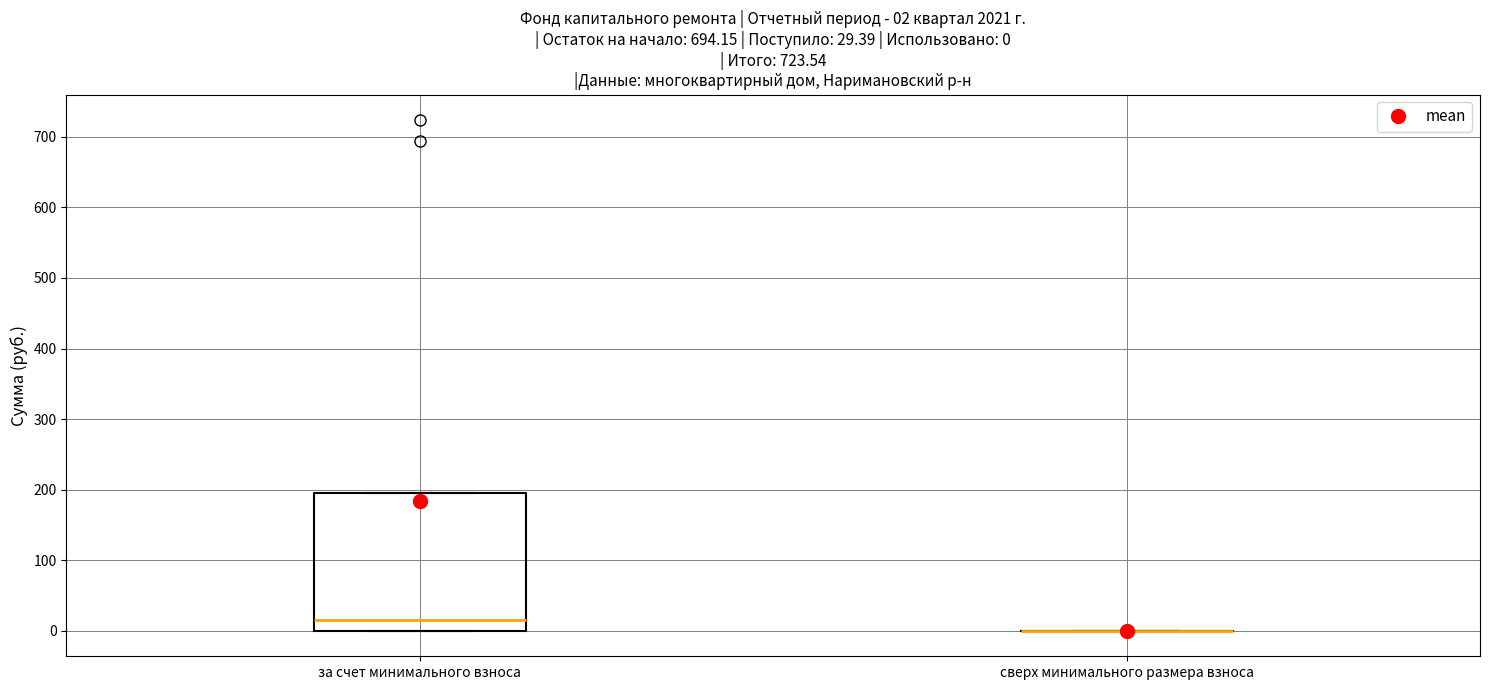

Which box is the tallest, from its lower edge to its upper edge?

за счет минимального взноса